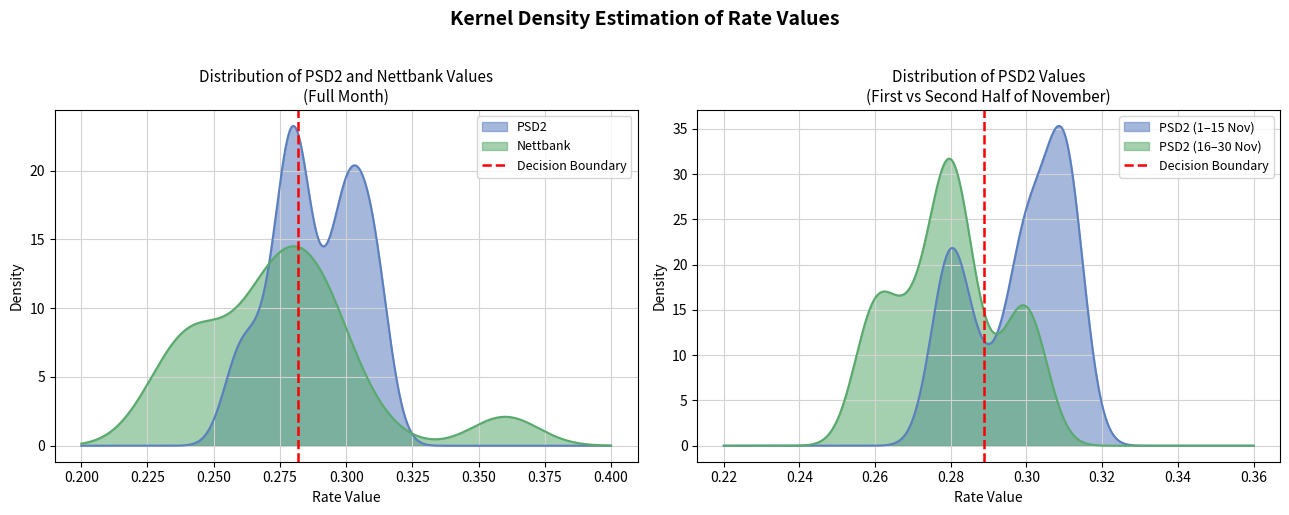

How many data points does each series have?

2